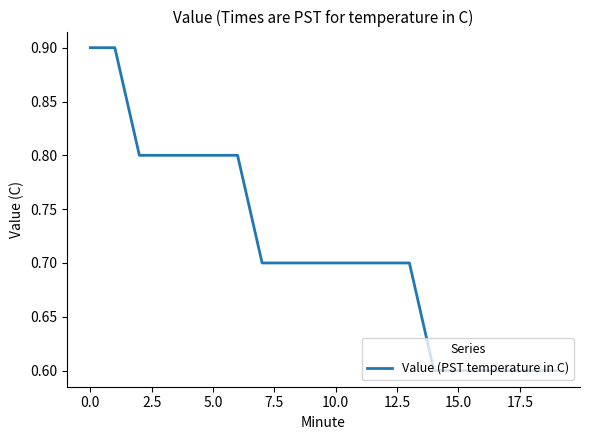

What is the minimum value shown in the chart?

0.6